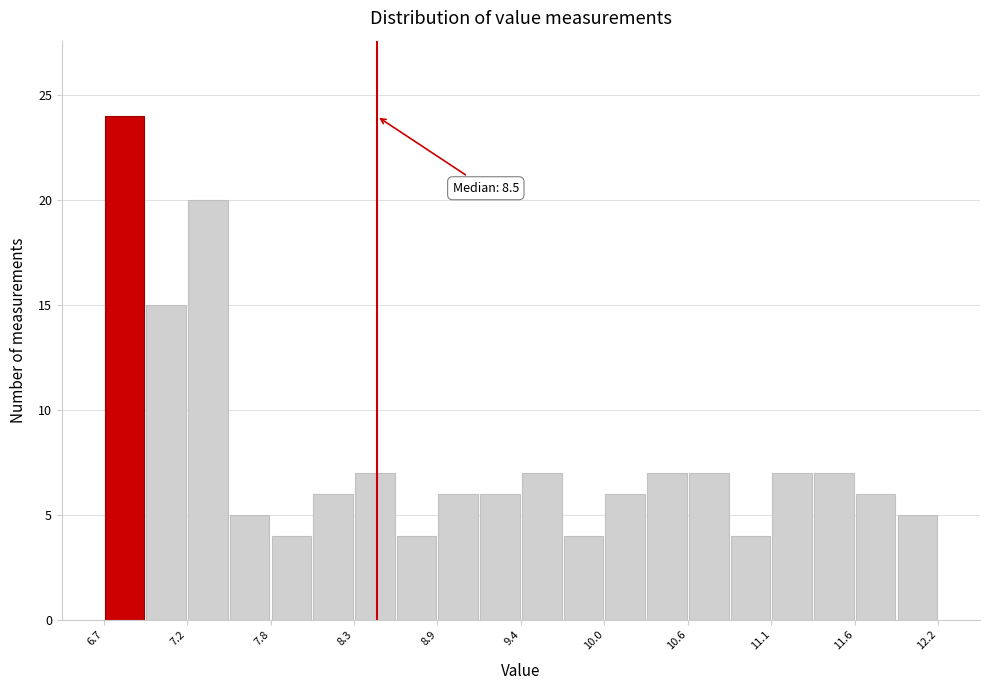

Around what value on the x-axis is the tallest bar? Give the approximate position of its centre, as read against the axis.

6.8